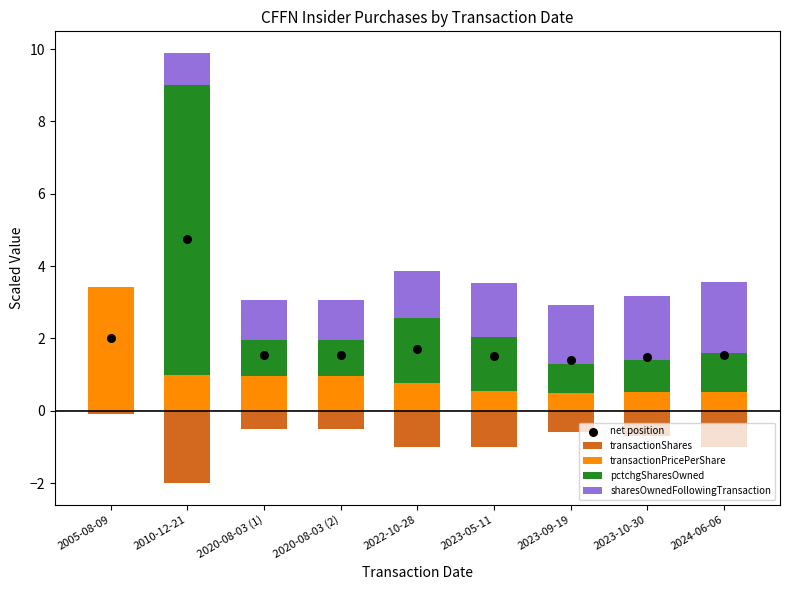

Is the value of pctchgSharesOwned at 2005-08-09 greater than the value of transactionShares at 2010-12-21?

Yes